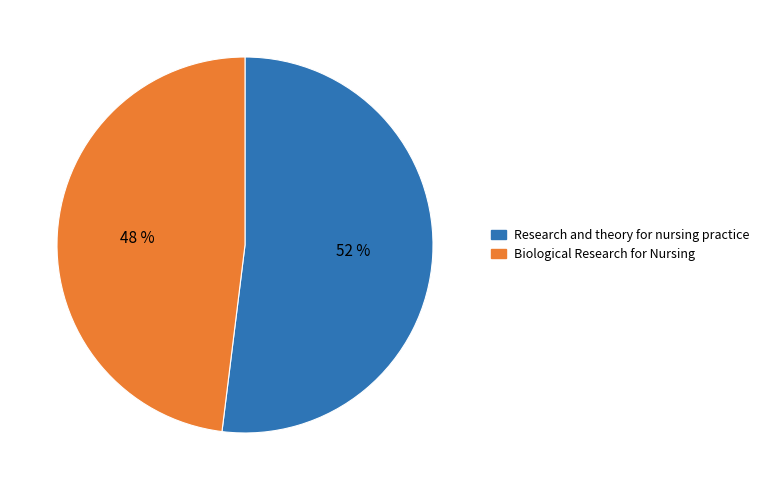

To the nearest percent, what percentage of the pie is Biological Research for Nursing?

48%